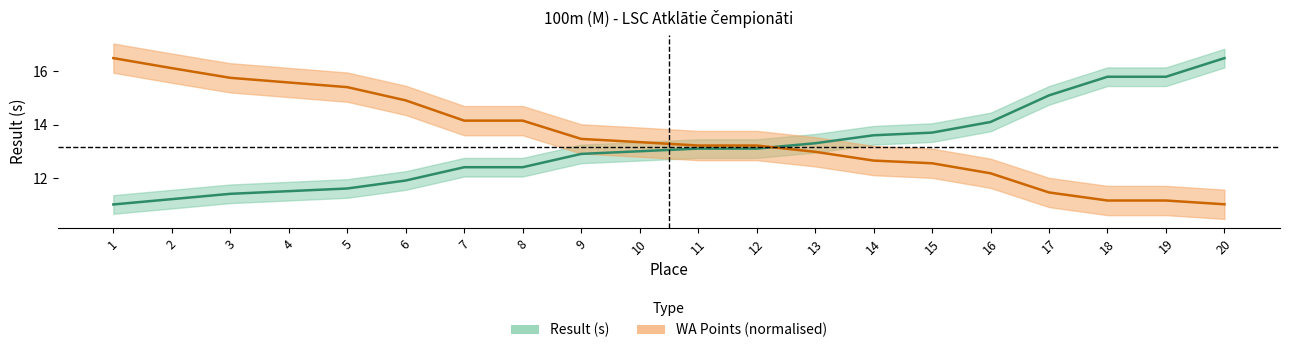

Reading left to right, extract all data points from this chart.

Result: 11.0	11.2	11.4	11.5	11.6	11.9	12.4	12.4	12.9	13.0	13.1	13.1	13.3	13.6	13.7	14.1	15.1	15.8	15.8	16.5
WA: 16.5	16.1	15.8	15.6	15.4	14.9	14.2	14.2	13.5	13.3	13.2	13.2	13.0	12.6	12.5	12.2	11.5	11.1	11.1	11.0